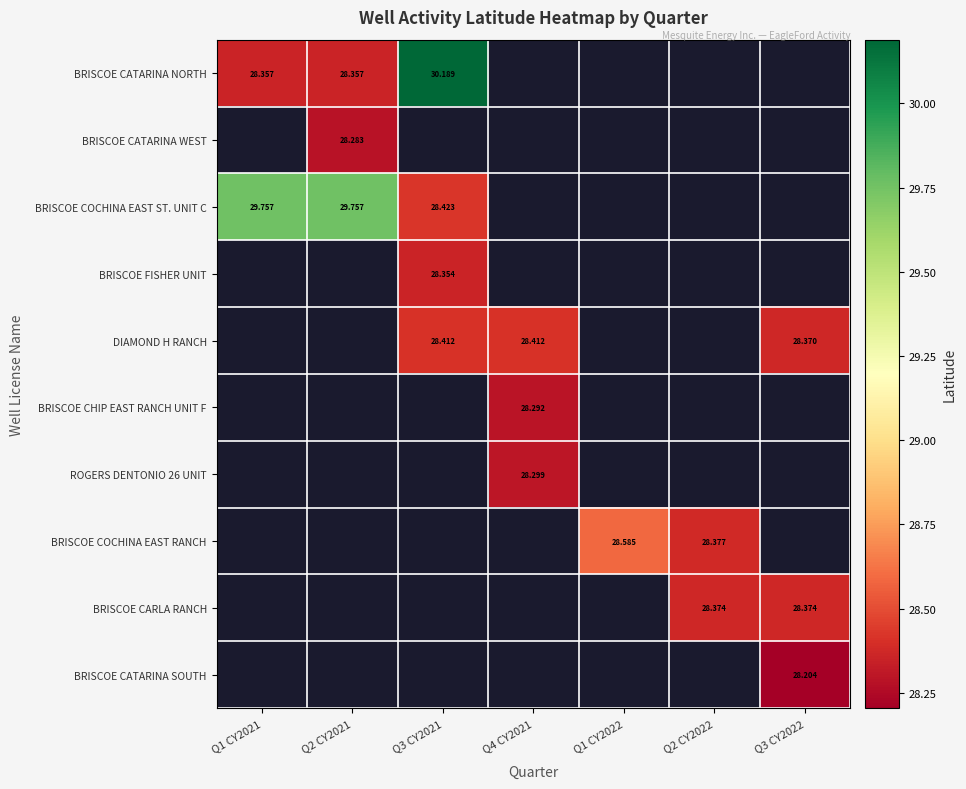

How many positive values does the BRISCOE COCHINA EAST RANCH series have?

2